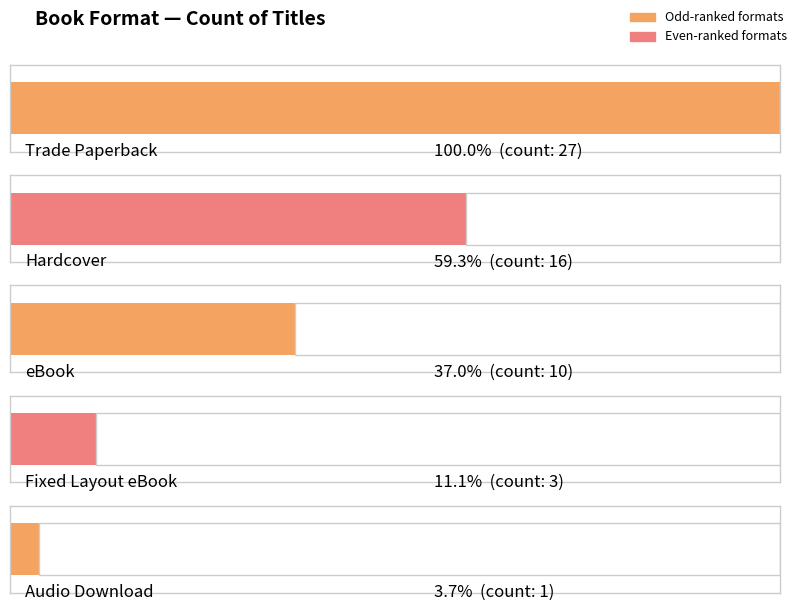

True or false: the data shows 16 at Hardcover.

True